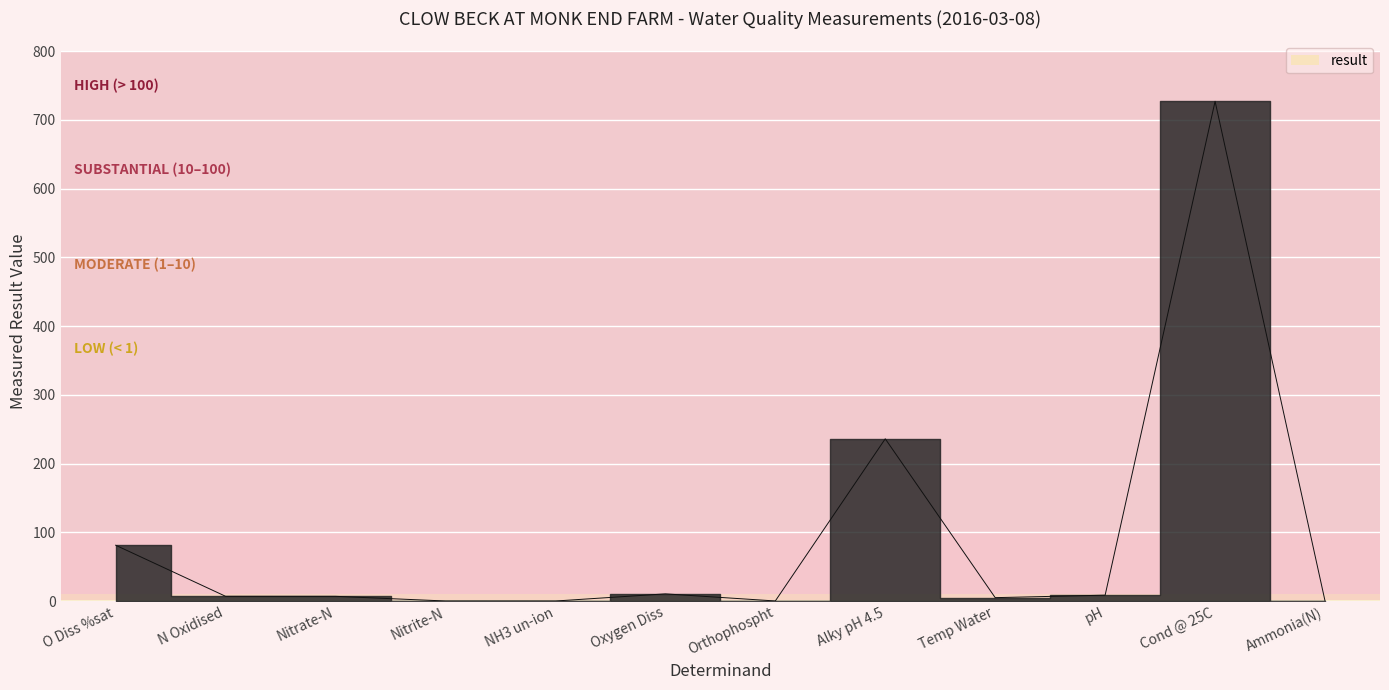

What position from the left is Nitrite-N?

4